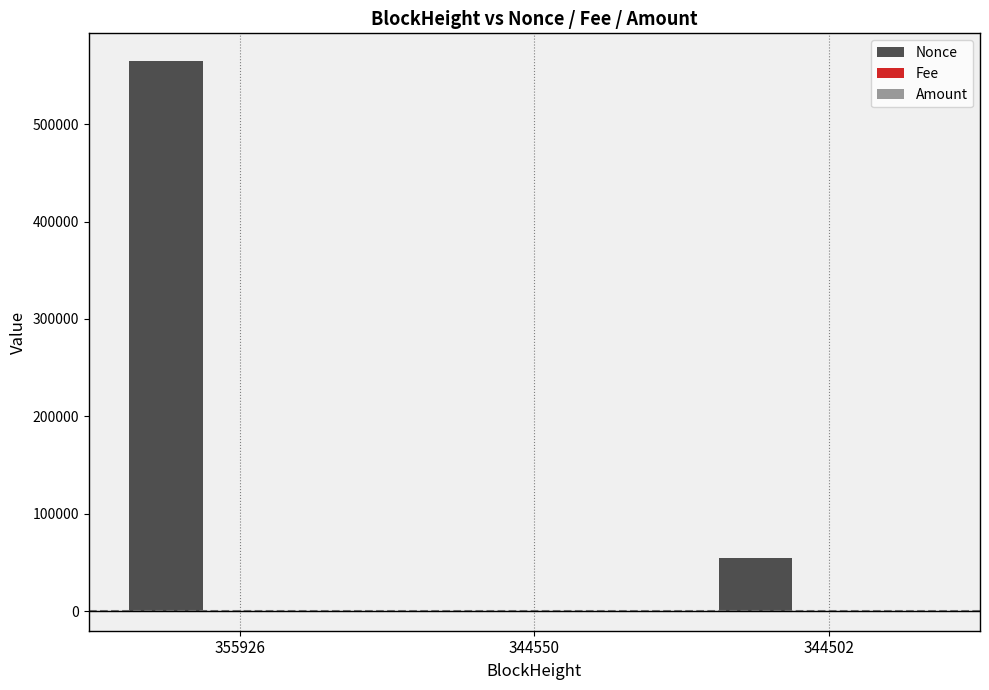

Which category has the highest value across all series?

355926